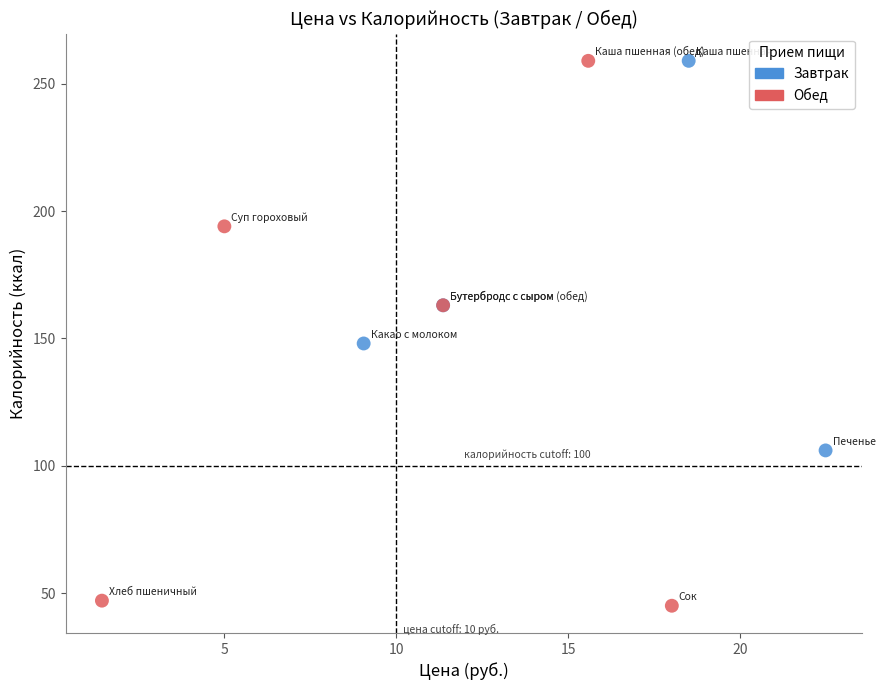

What are all the series names shown in the legend?

Завтрак, Обед